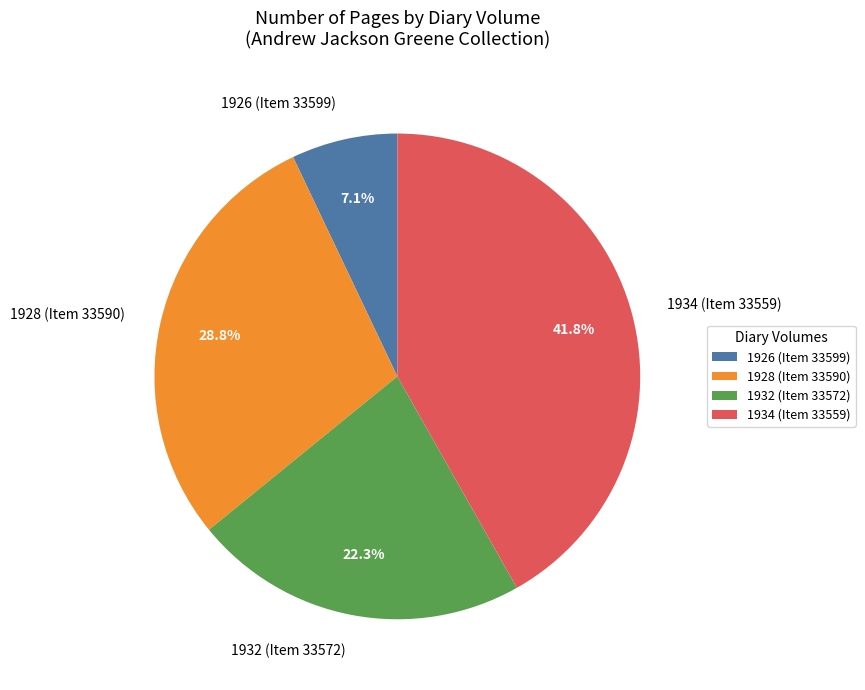

How many slices are in this pie chart?

4